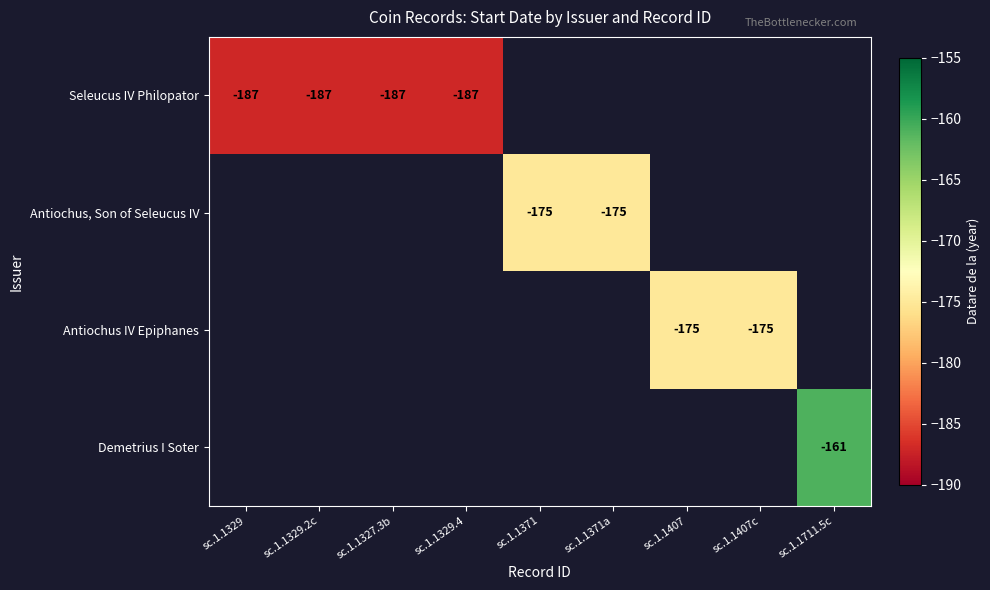

How many categories are shown in the chart?

9